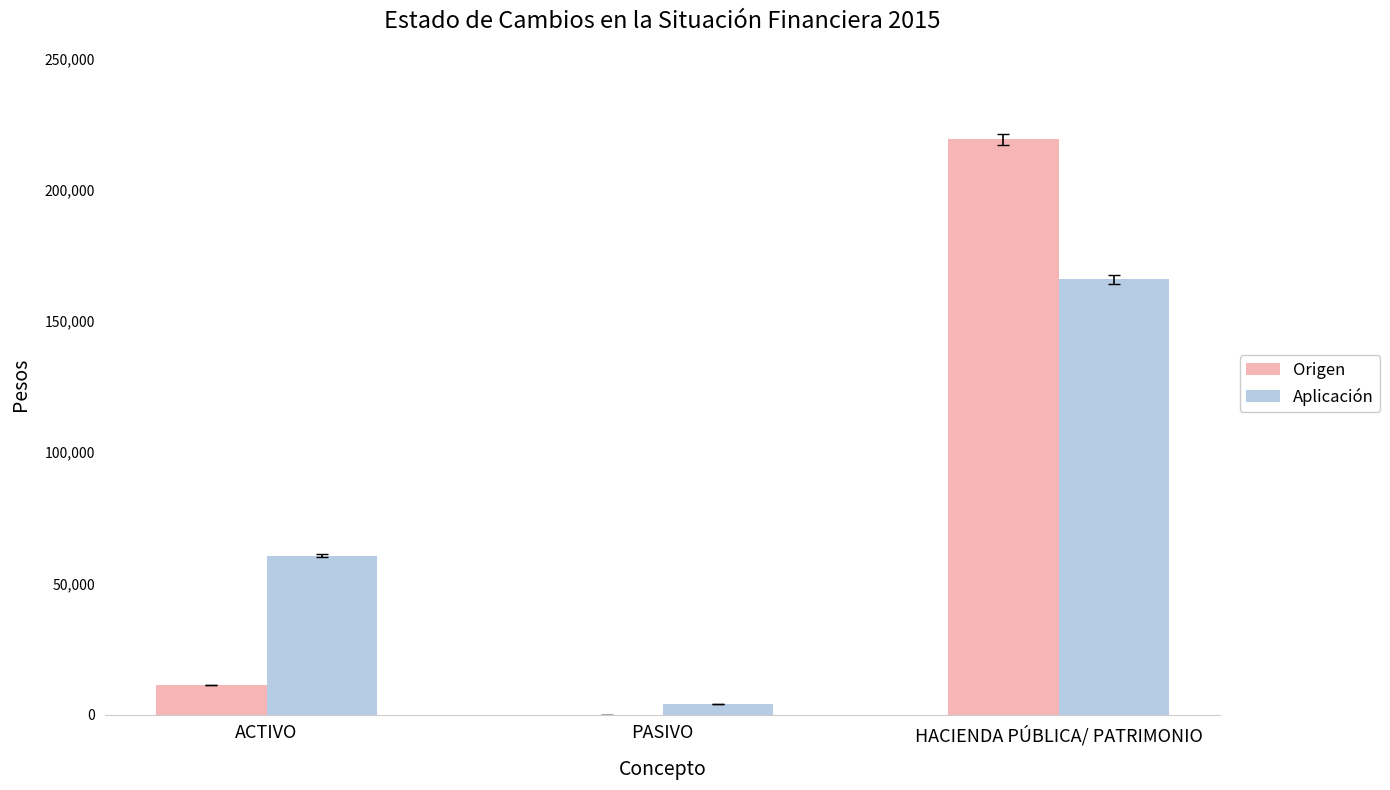

Are the bars grouped side by side (vs. stacked)?

Yes